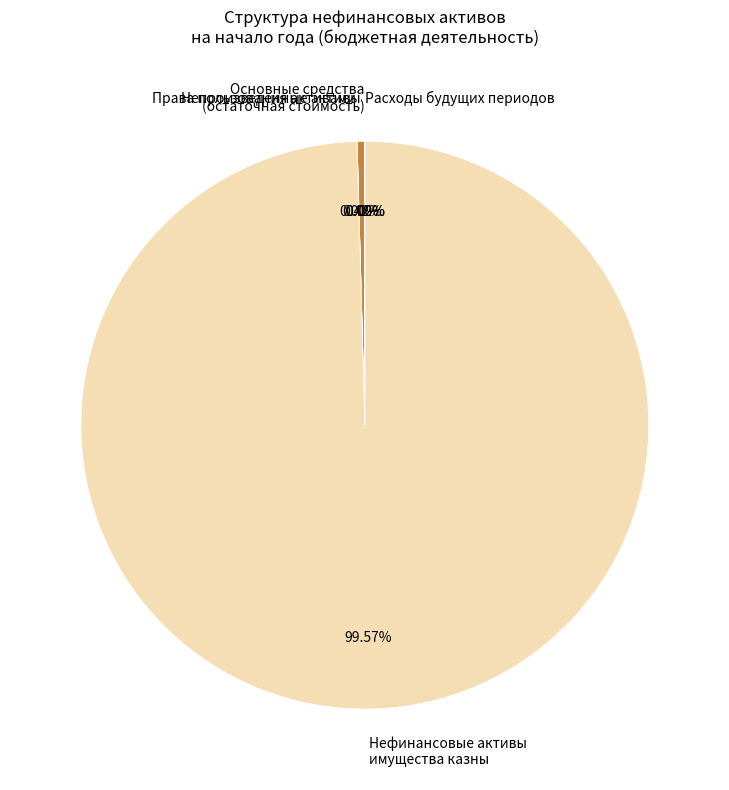

Does any single category account for the majority?

Yes